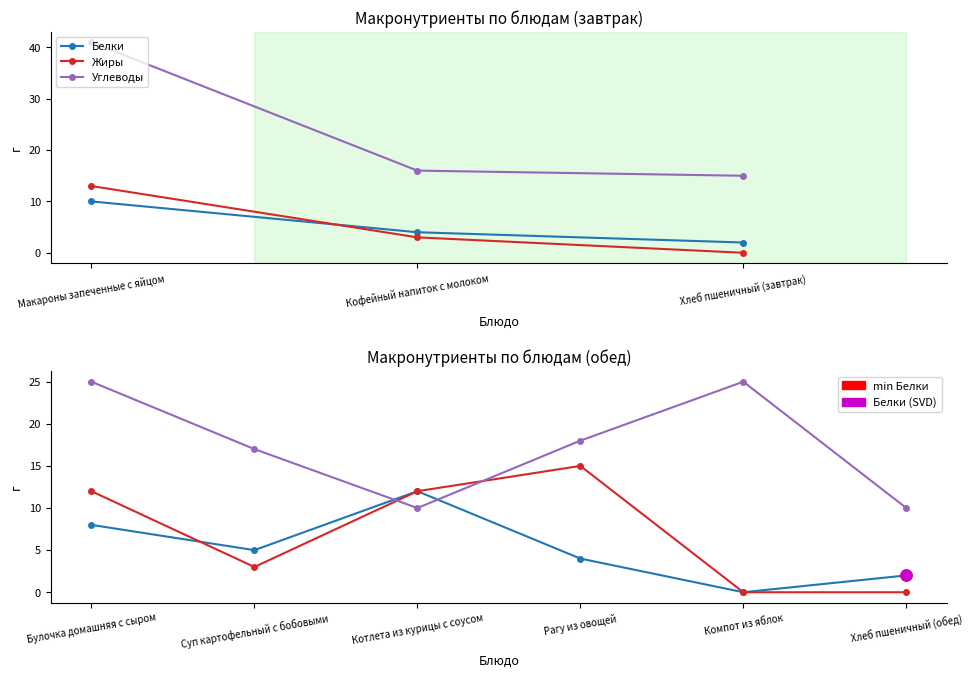

Count the number of categories in the chart.

6